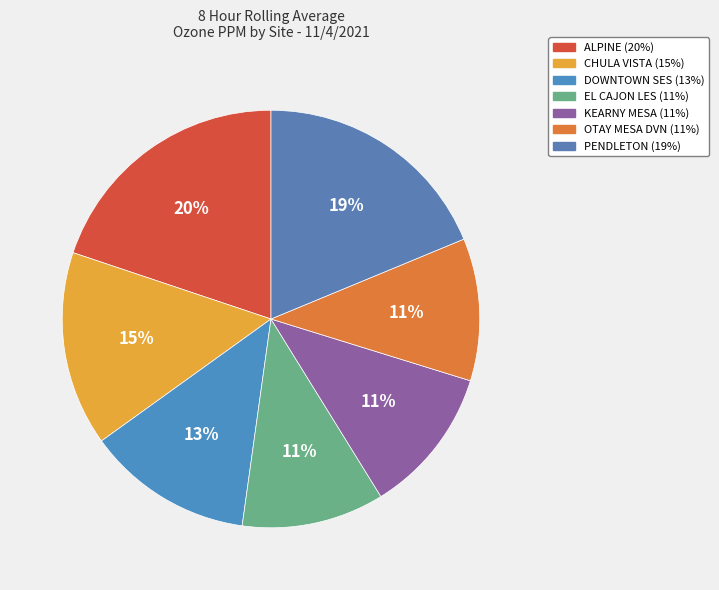

How many slices are in this pie chart?

7